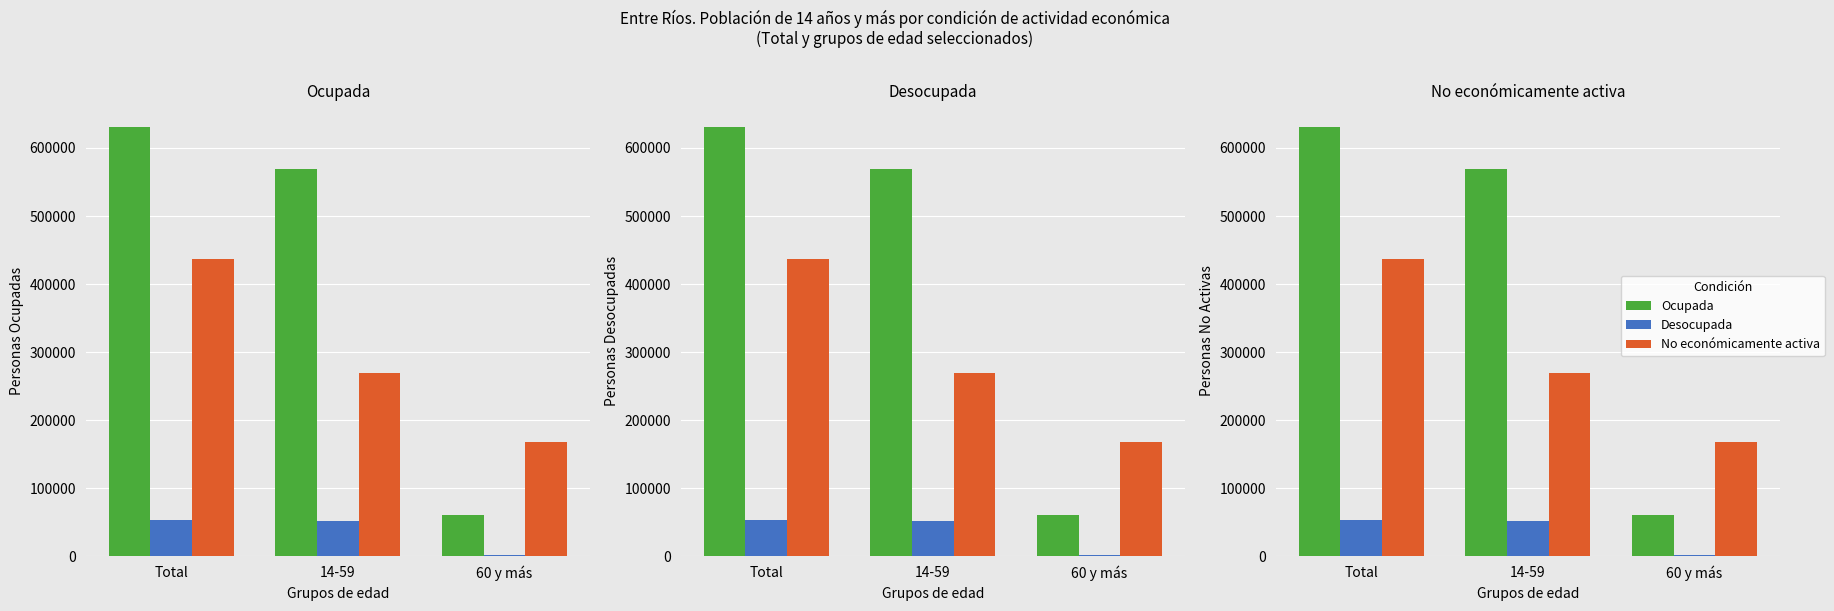

What is the smallest value displayed?

2436